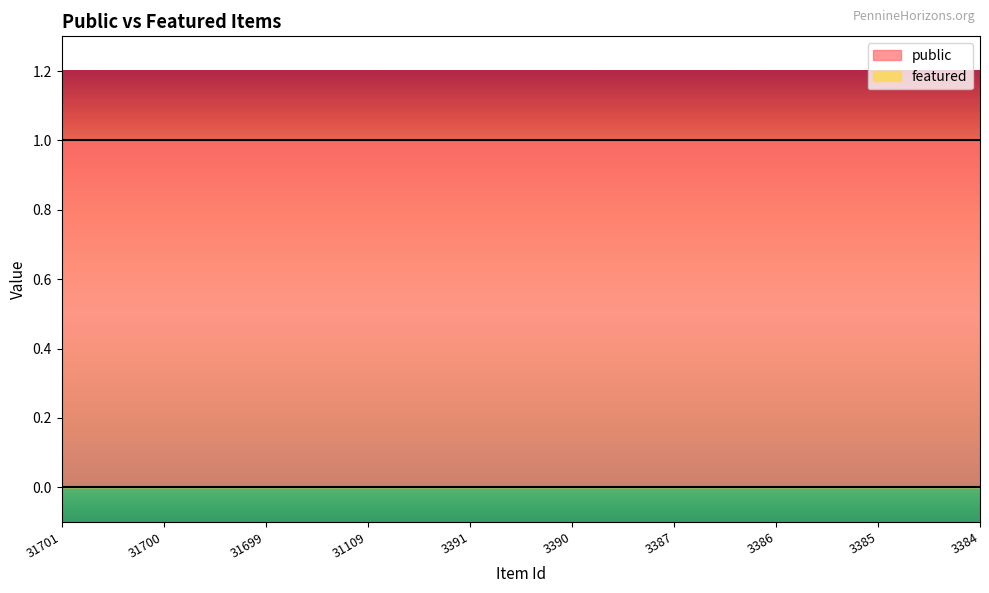

What are all the series names shown in the legend?

public, featured